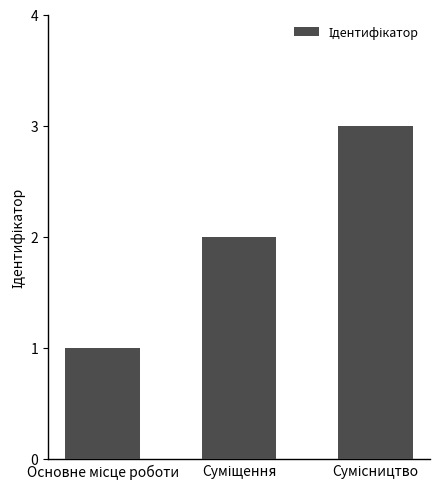

What is the smallest value displayed?

1